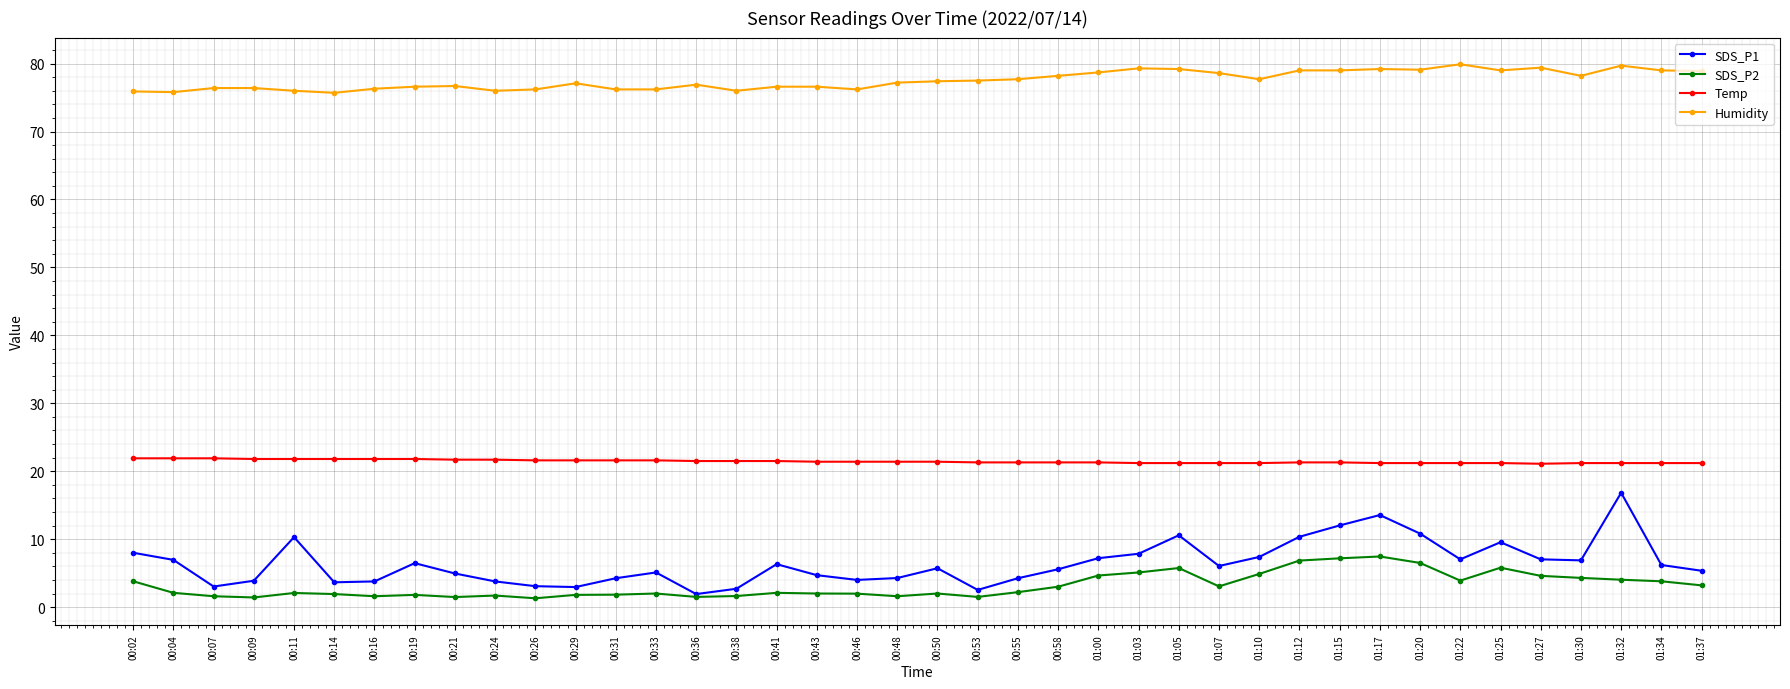

Rank the series by their maximum value, from lowest to highest.

SDS_P2, SDS_P1, Temp, Humidity